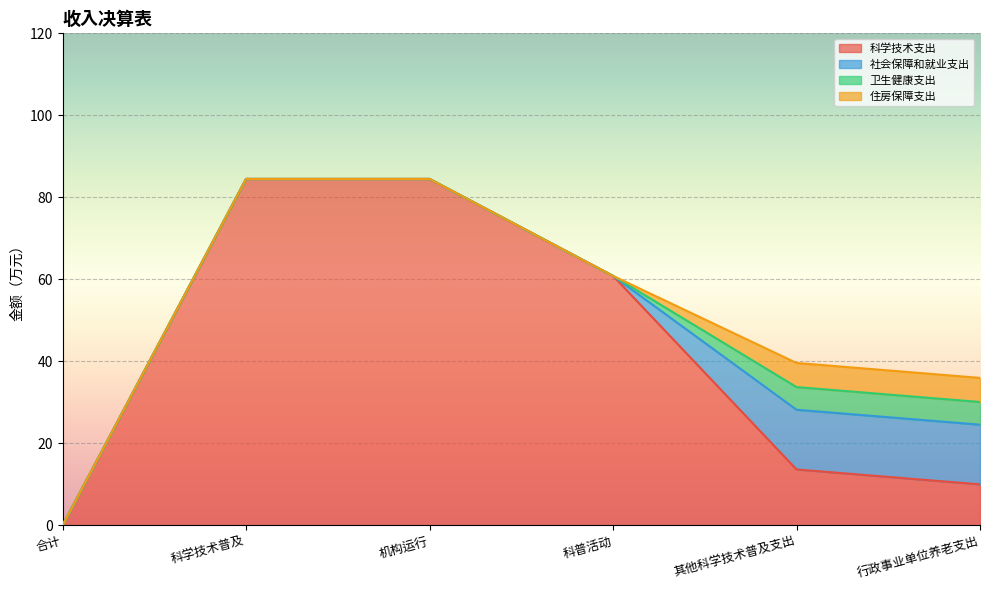

What is the total value across all series at 科普活动?

60.9